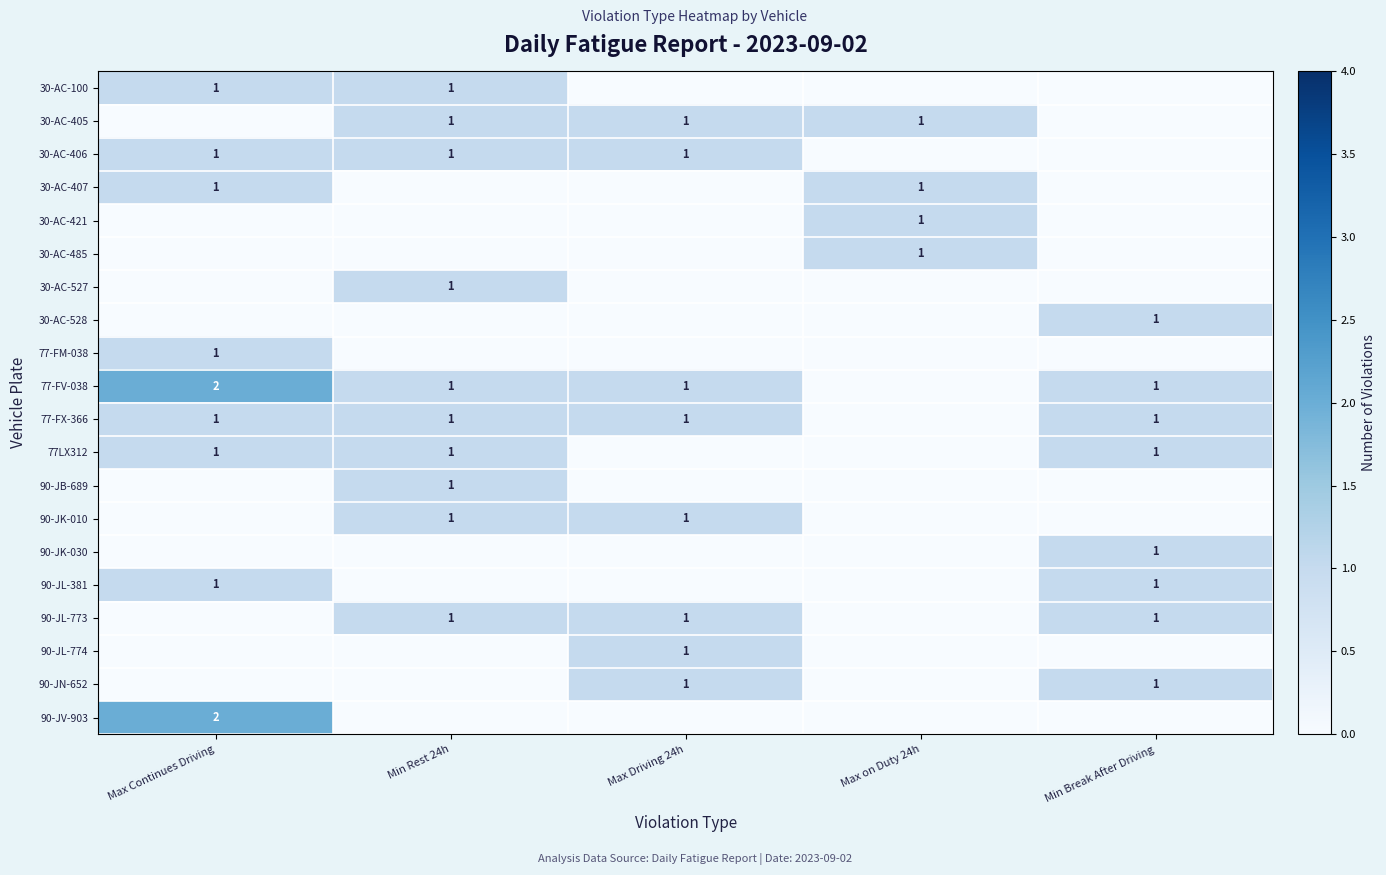

Which category has the highest value across all series?

Max Continues Driving